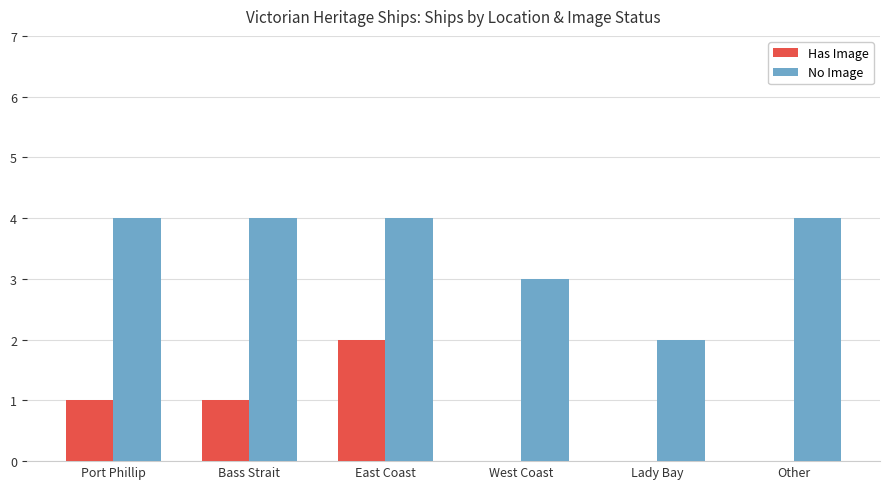

The value of No Image at Lady Bay is 1. True or false?

False